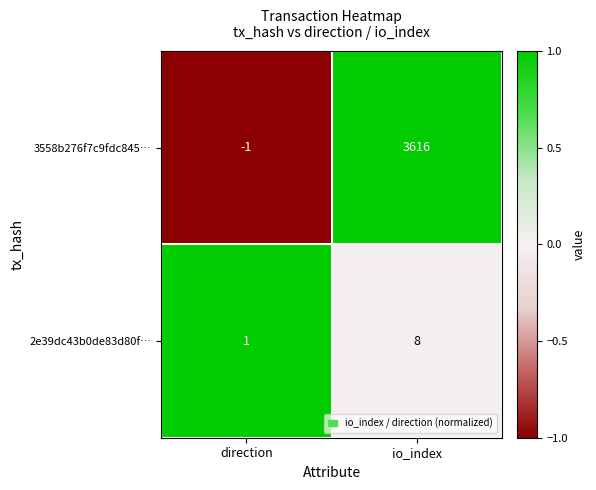

How many values in 3558b276f7c9fdc845… are above zero?

1